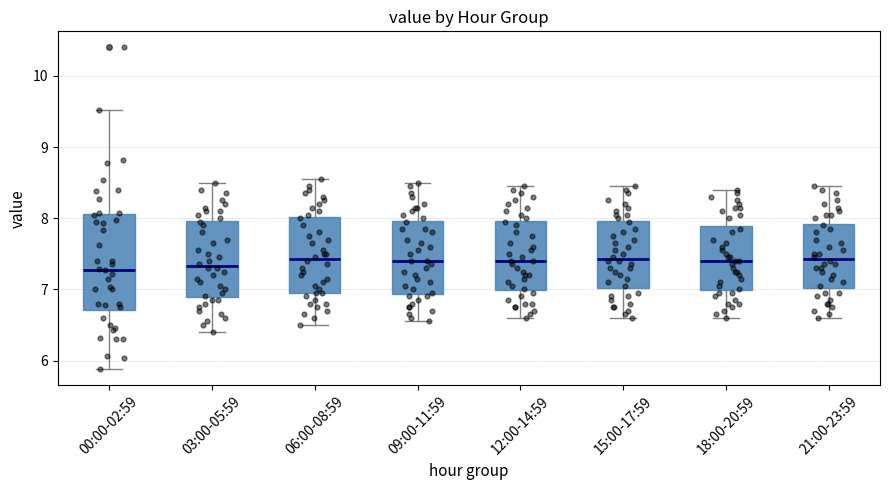

Reading left to right, read every box against the y-axis: the position of its median line, the range the box covers, and the ends of its whiskers. The values are not printed on the chart, so give them approximately, as read against the axis.

00:00-02:59: median 7.3, box 6.7 to 8.1, whiskers 5.9 to 9.5
03:00-05:59: median 7.3, box 6.9 to 8.0, whiskers 6.4 to 8.5
06:00-08:59: median 7.4, box 7.0 to 8.0, whiskers 6.5 to 8.6
09:00-11:59: median 7.4, box 6.9 to 8.0, whiskers 6.6 to 8.5
12:00-14:59: median 7.4, box 7.0 to 8.0, whiskers 6.6 to 8.5
15:00-17:59: median 7.4, box 7.0 to 8.0, whiskers 6.6 to 8.5
18:00-20:59: median 7.4, box 7.0 to 7.9, whiskers 6.6 to 8.4
21:00-23:59: median 7.4, box 7.0 to 7.9, whiskers 6.6 to 8.5